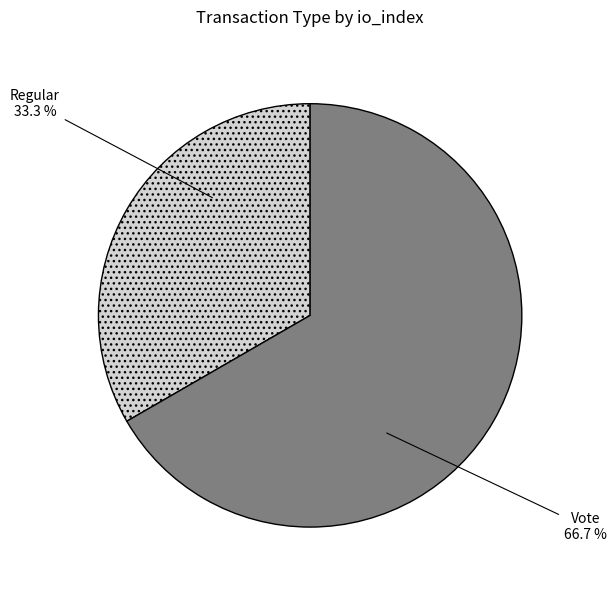

Which slice is the smallest?

Regular